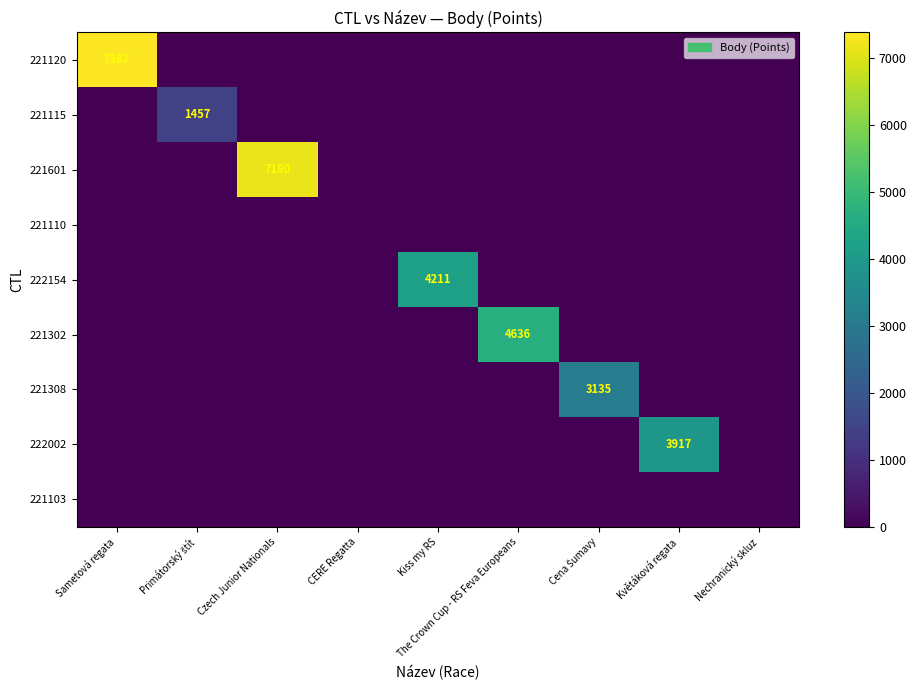

The 222002 series shows 1549 at Květáková regata. True or false?

False